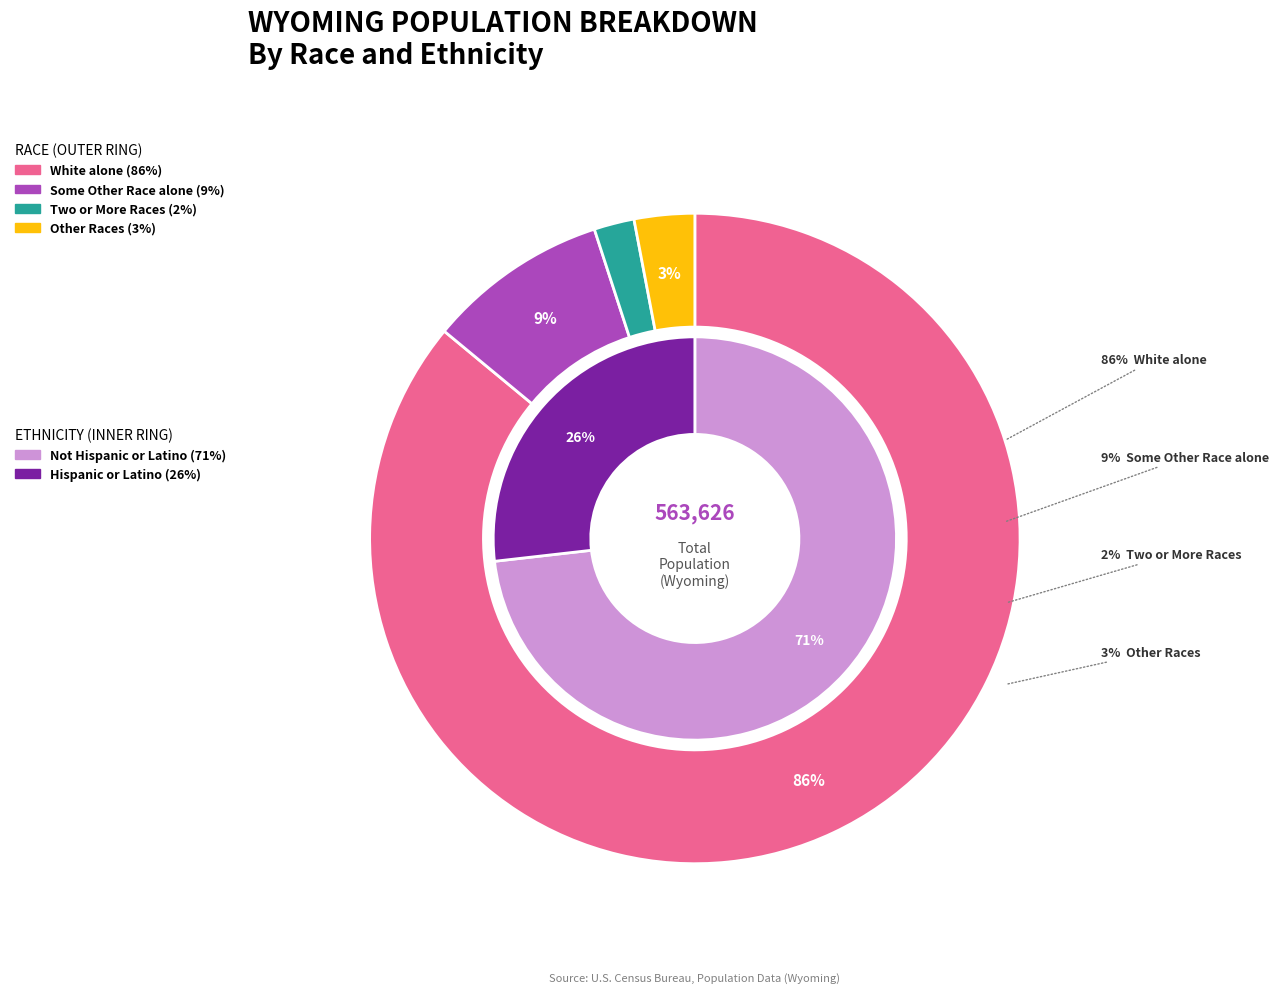

Is it true that Native Hawaiian and Other Pacific is 8% of the pie?

False